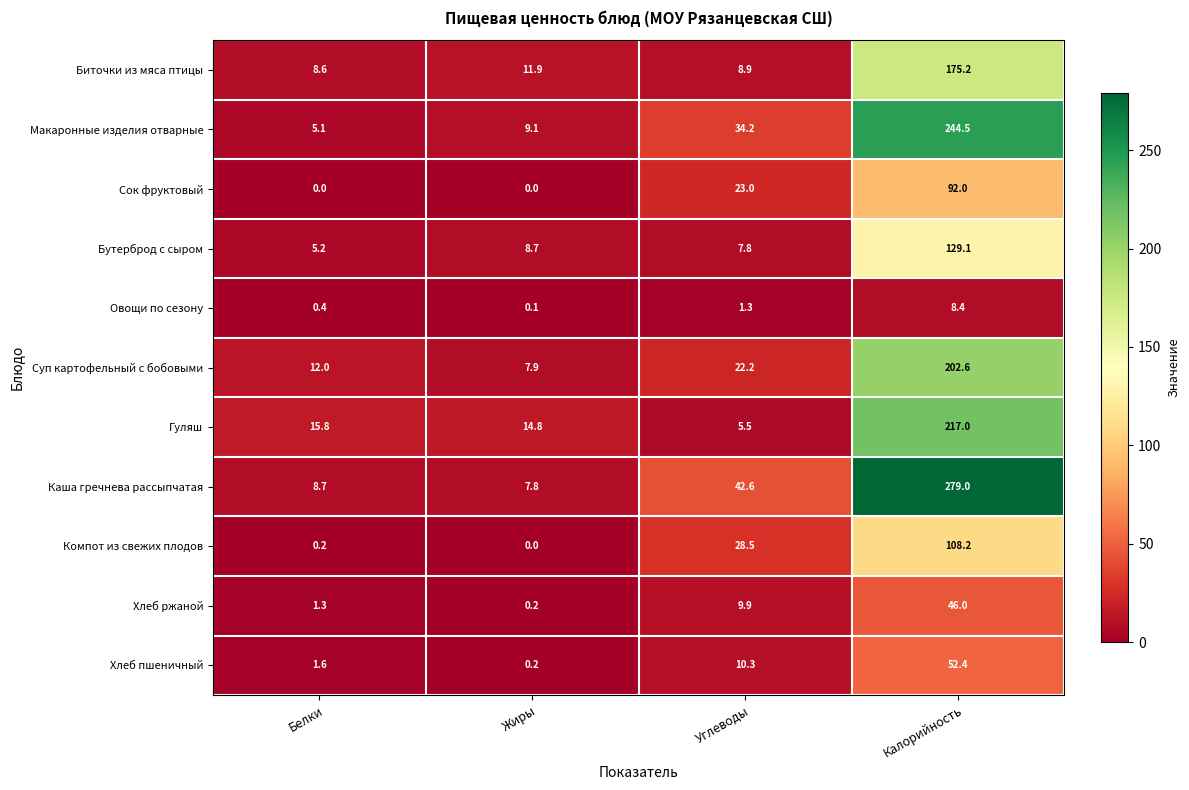

How many values in the Биточки из мяса птицы series are below 11?

2